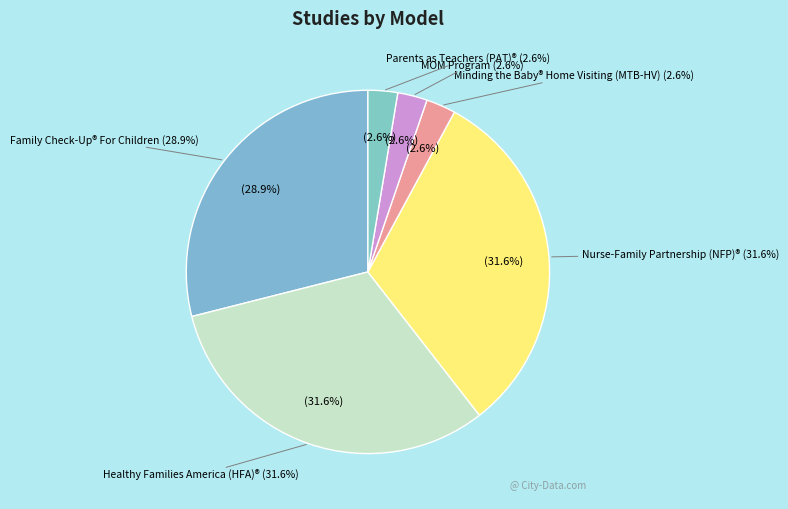

Is the sum of Healthy Families America (HFA)® and Family Check-Up® For Children greater than half?

Yes